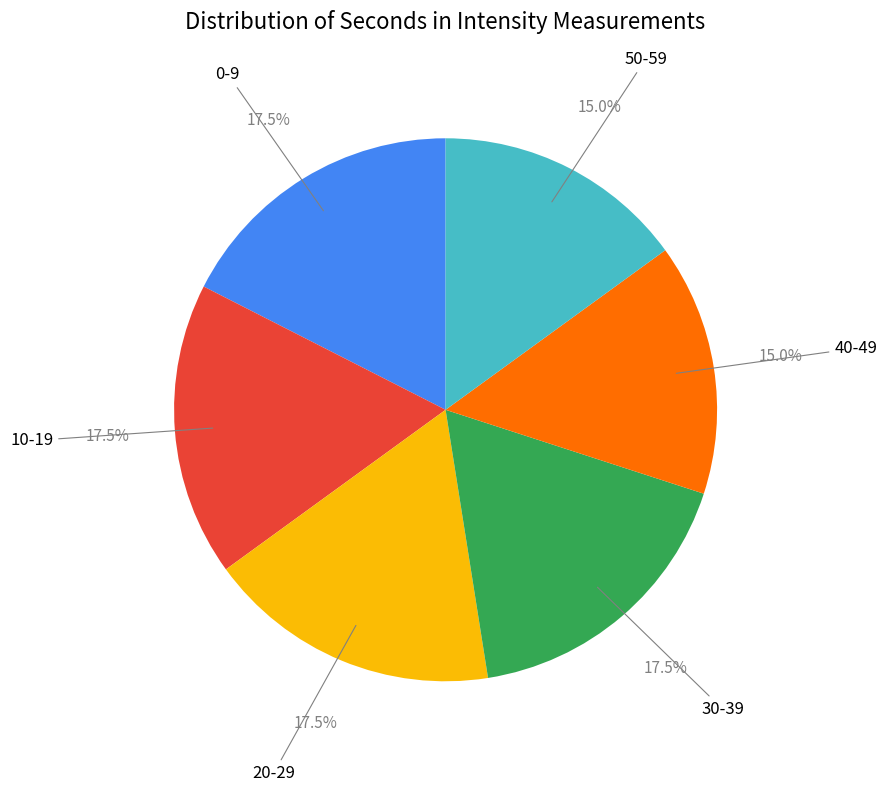

Is 30-39 the majority of the pie?

No